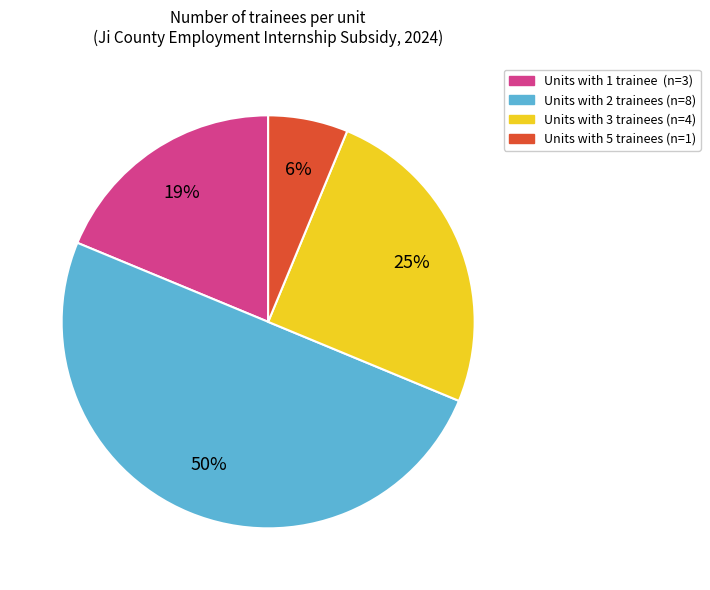

To the nearest percent, what is the average slice percentage?

25%